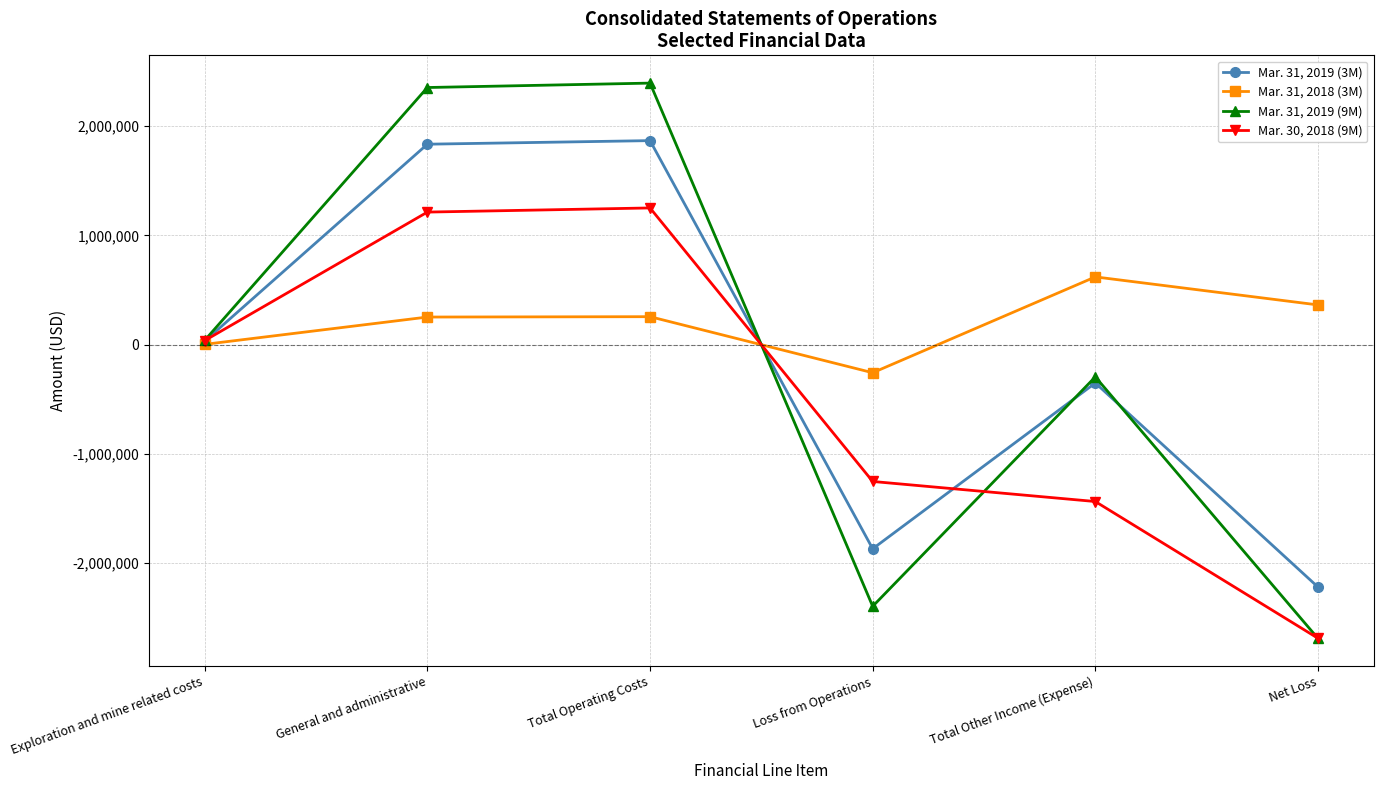

Does the chart display data point markers on the line(s)?

Yes